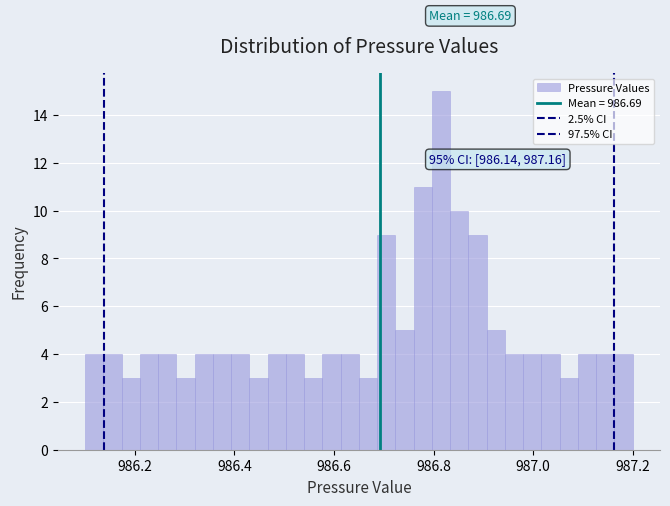

Around what value on the x-axis is the tallest bar? Give the approximate position of its centre, as read against the axis.

986.82